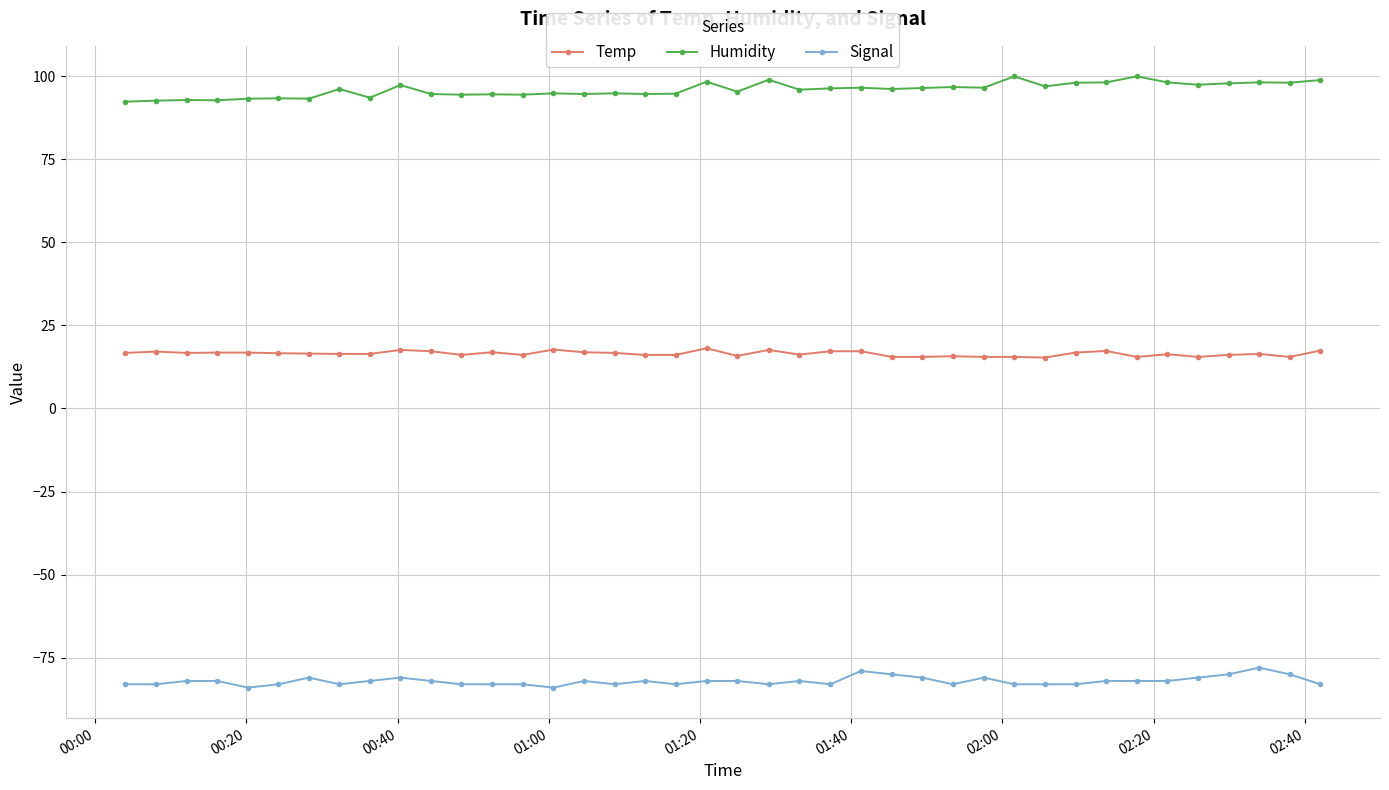

What is the value of the Signal point at the 33rd from the left?

-82.0